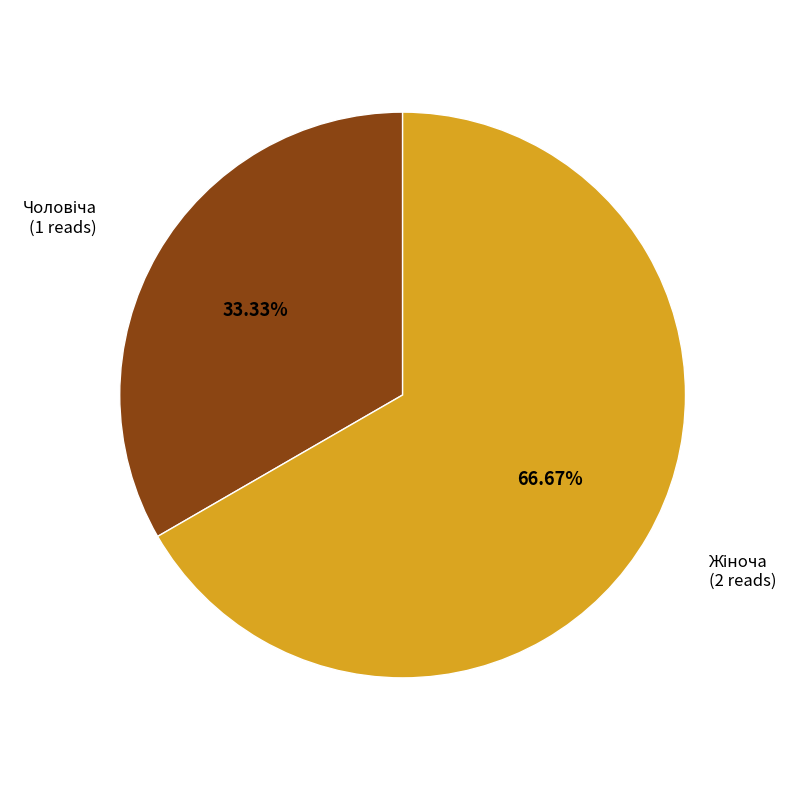

Is there a majority slice in this chart?

Yes